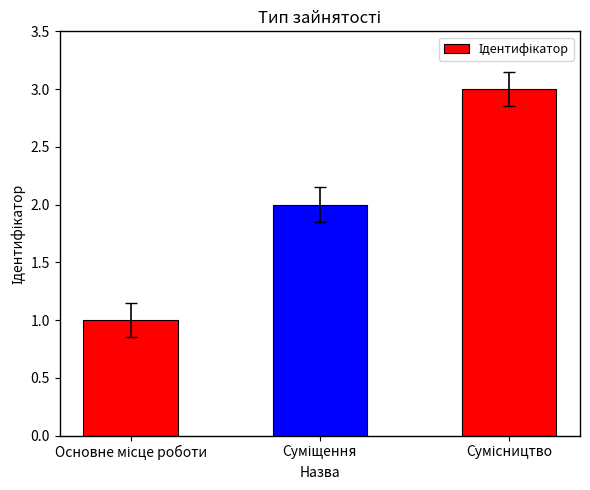

What is the value of the 2nd bar from the left?

2